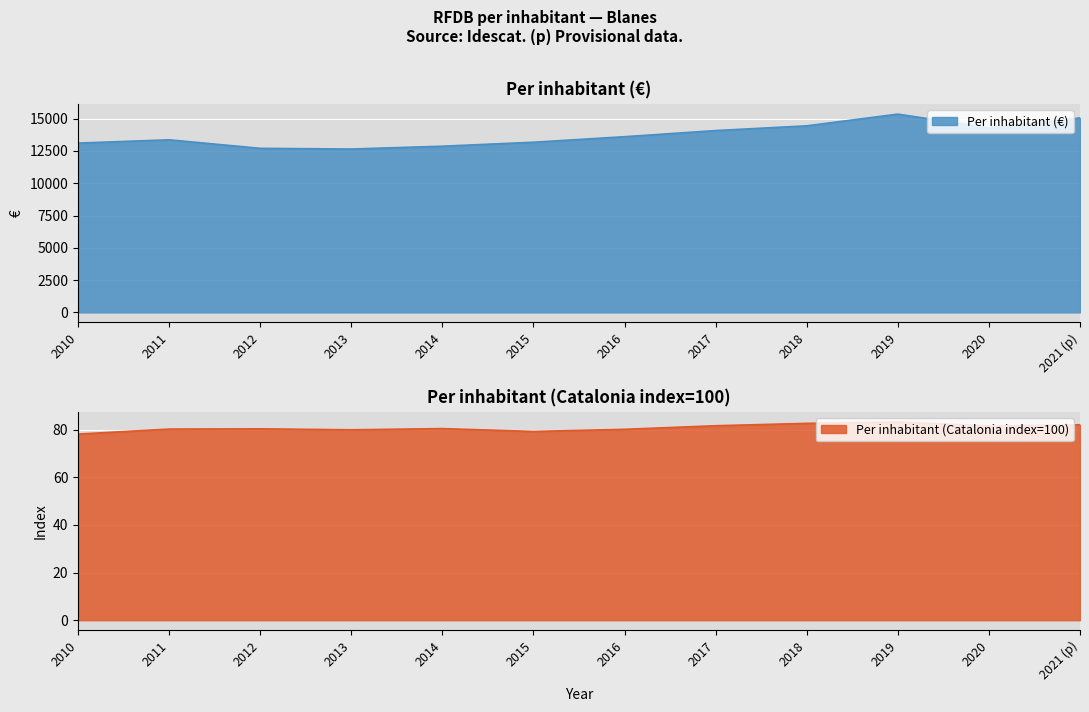

What is the spread (max minus min) of values at 2020?

14212.5